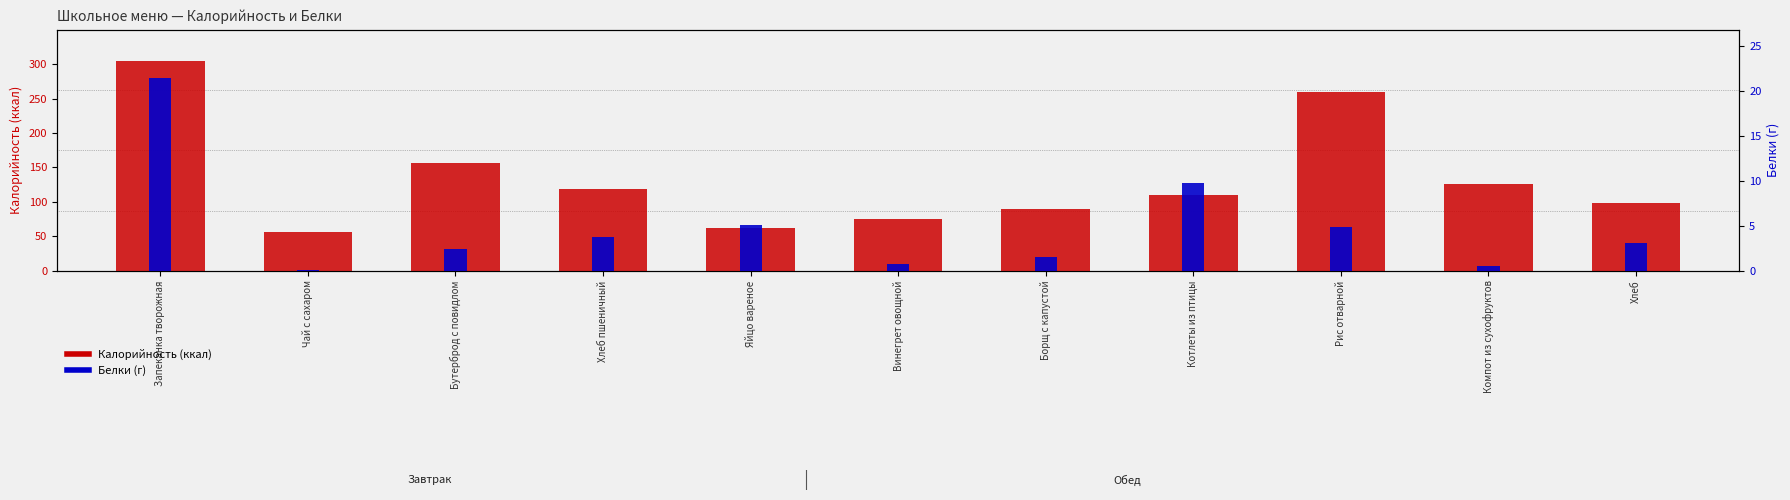

Which category has the highest value in the Калорийность (ккал) series?

Запеканка творожная